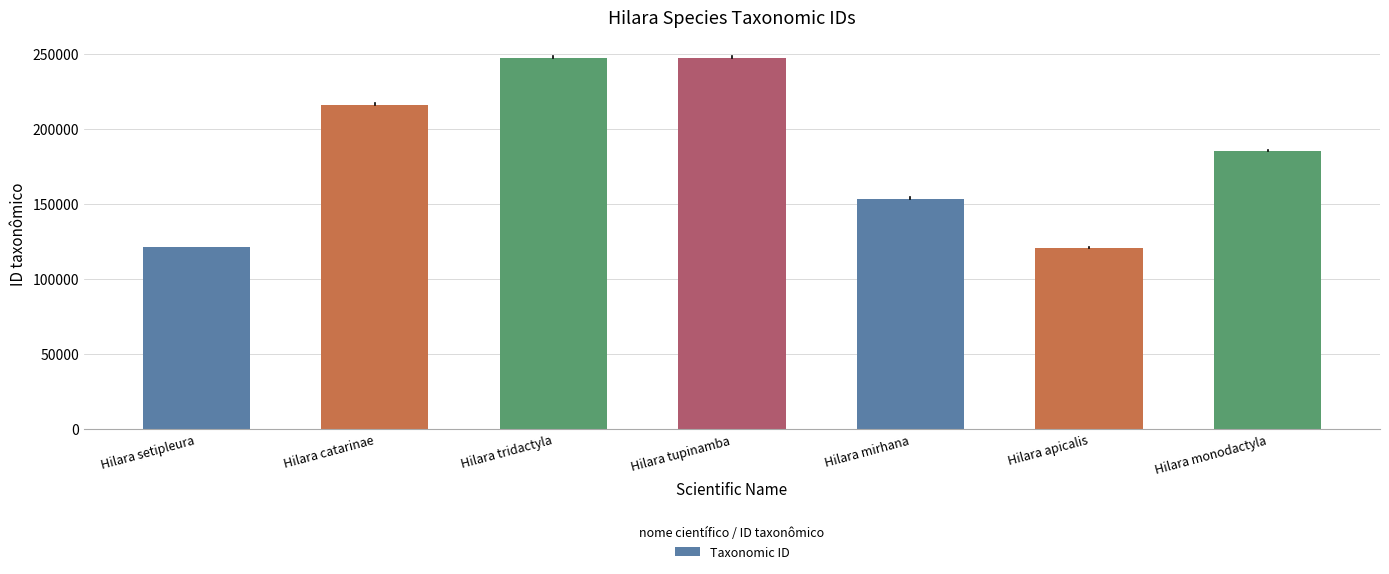

What is the sum of all values?

1292937